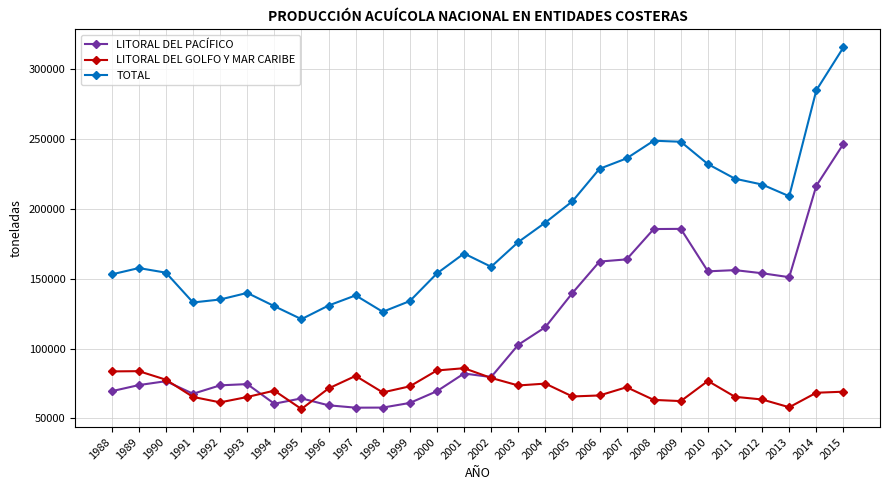

Between 1993 and 2004, which series saw the biggest shift?

TOTAL